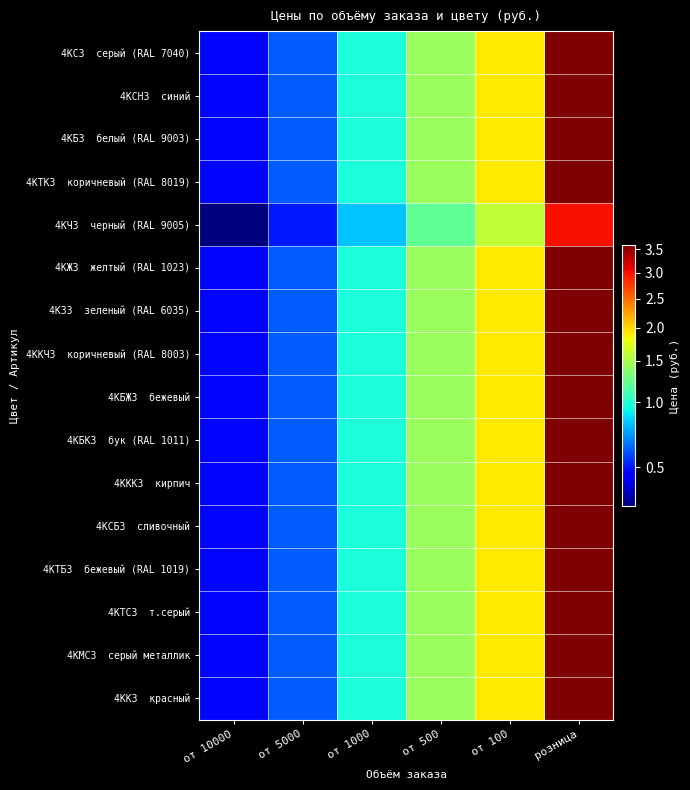

At how many categories does at least one series exceed 1?

3